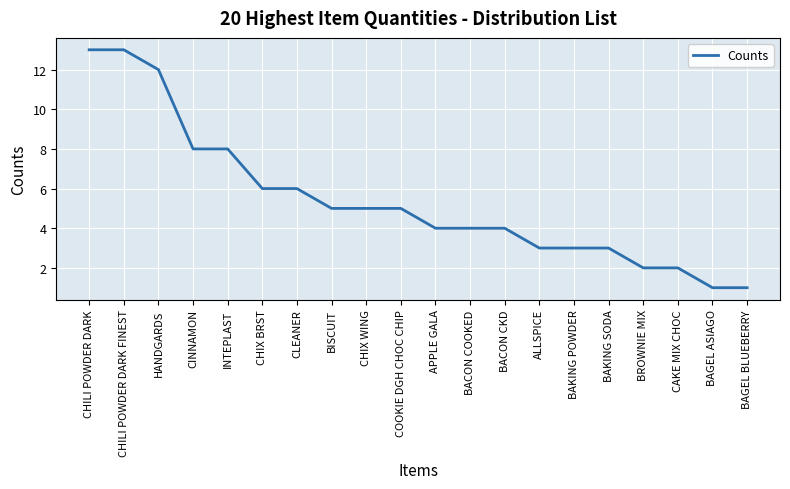

Is it true that the value at HANDGARDS is 20?

False